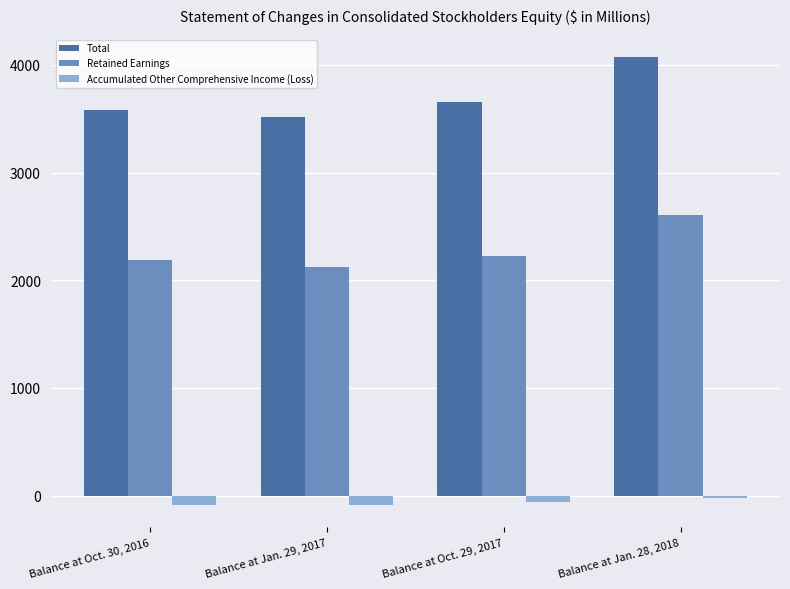

How many data points in Accumulated Other Comprehensive Income (Loss) are above -55?

1